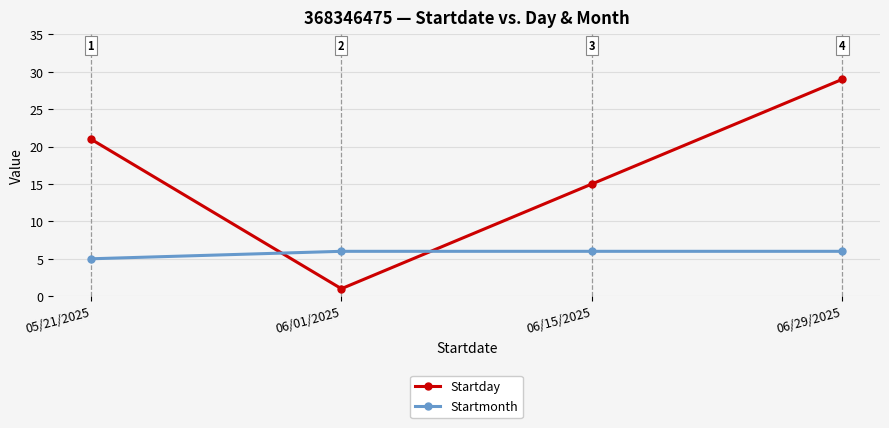

What is the smallest value displayed?

1